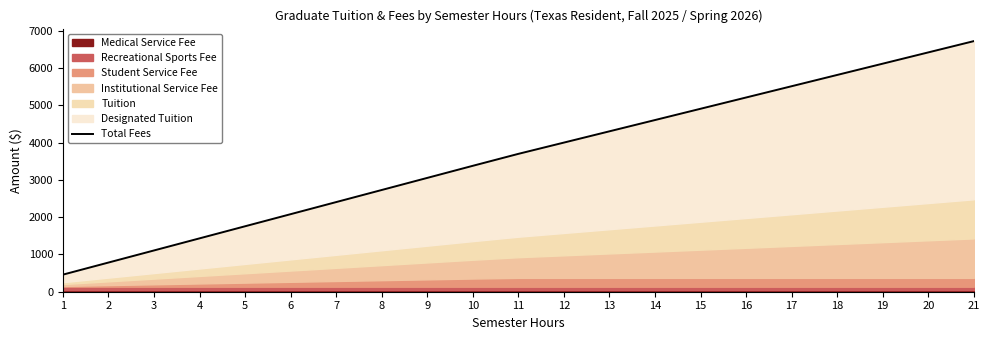

How many values are below 3700?

10